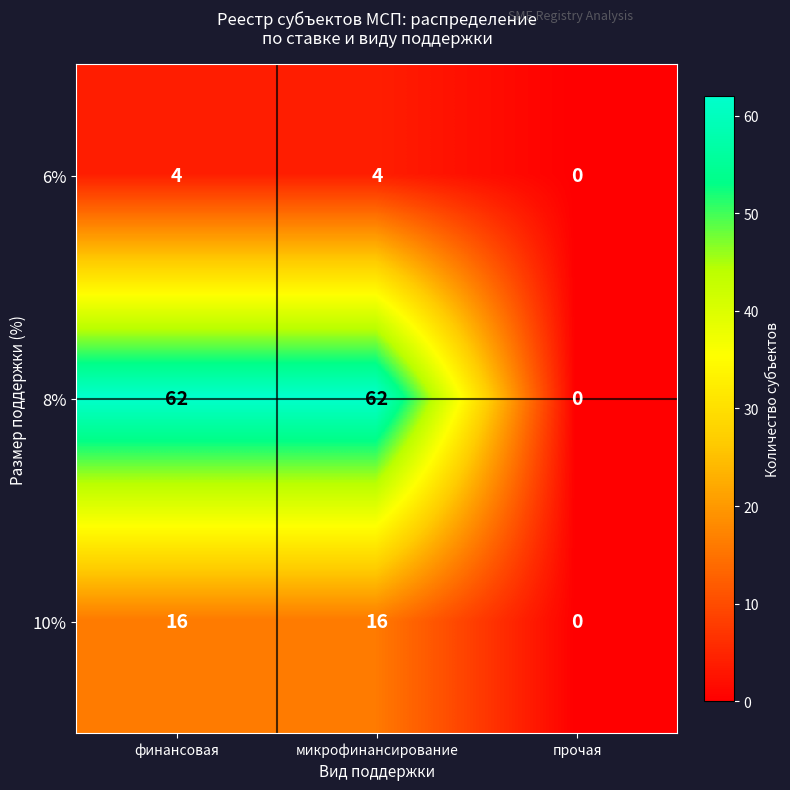

List the series in order of their peak value, highest first.

8%, 10%, 6%